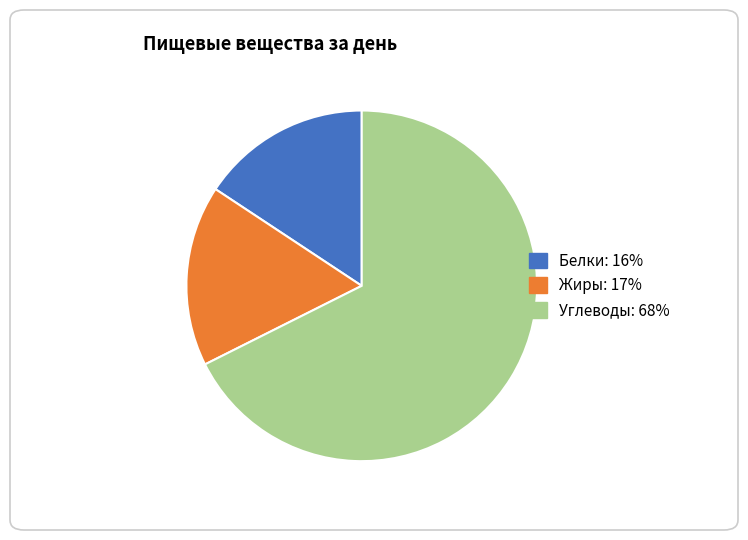

Does any single category account for the majority?

Yes